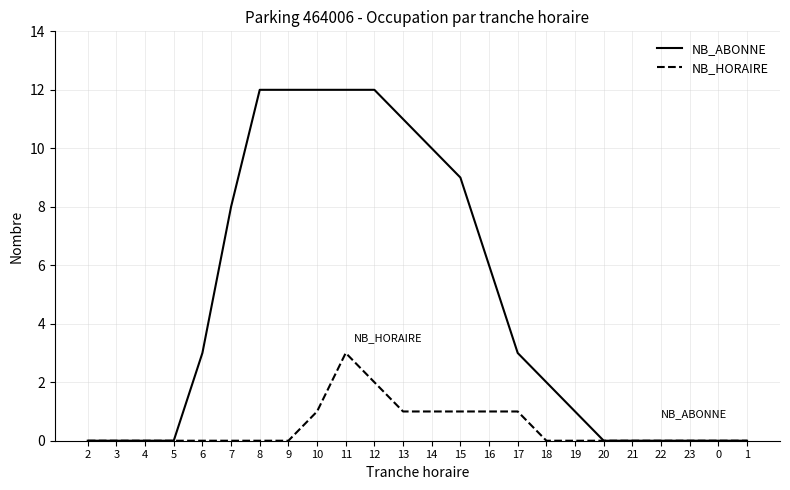

Which series has the widest spread of values?

NB_ABONNE